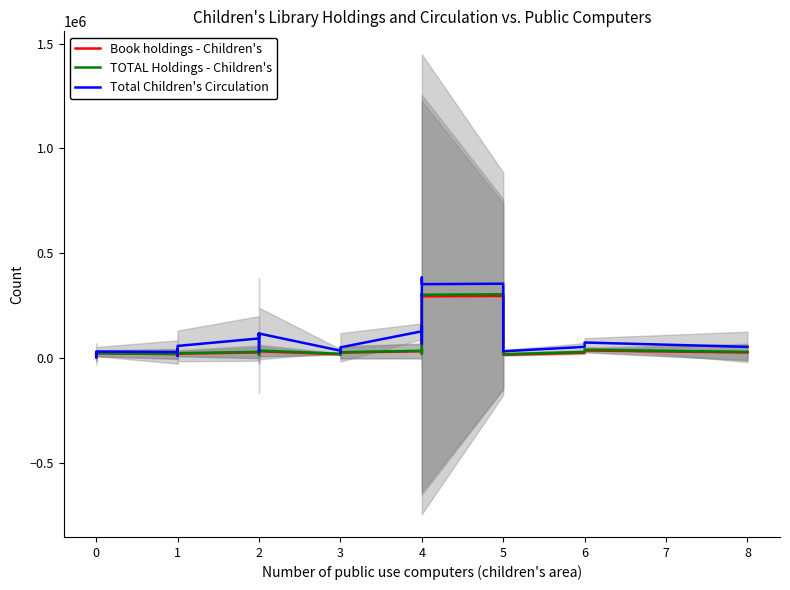

The Book holdings - Children's series shows 22382.3 at 0. True or false?

True